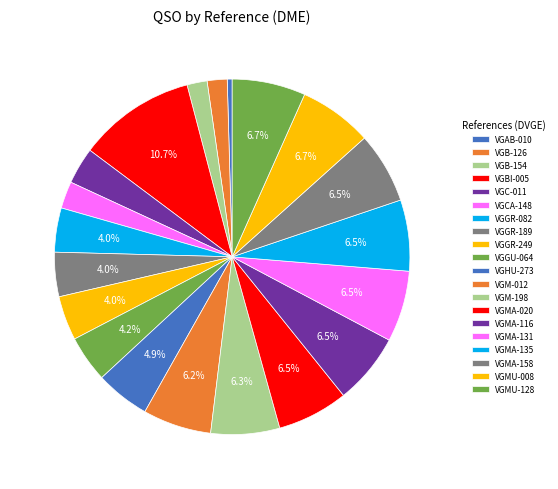

Does VGMA-116 account for over 50% of the chart?

No